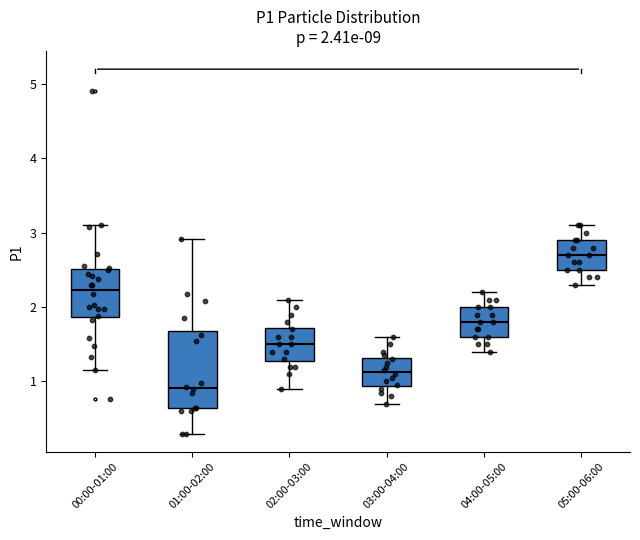

Which box has the lowest median line?

01:00-02:00